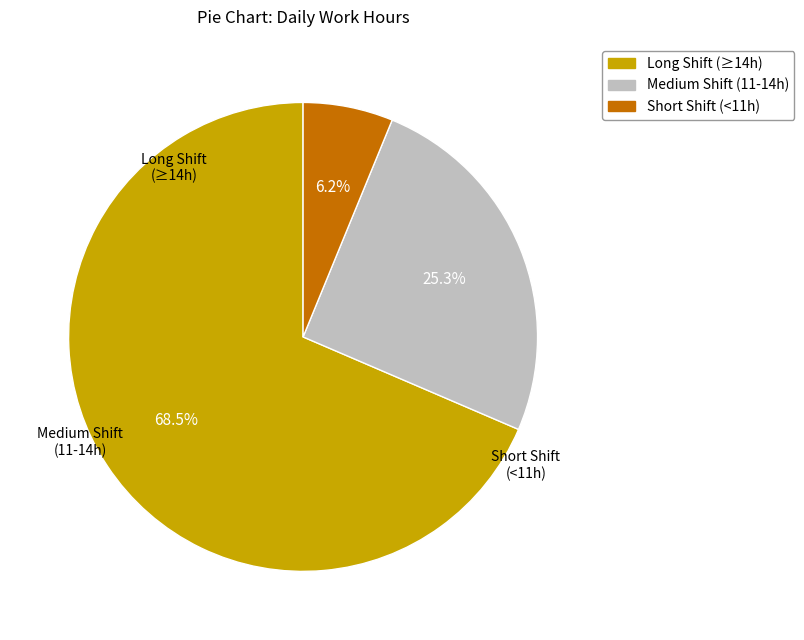

Does any single category account for the majority?

Yes